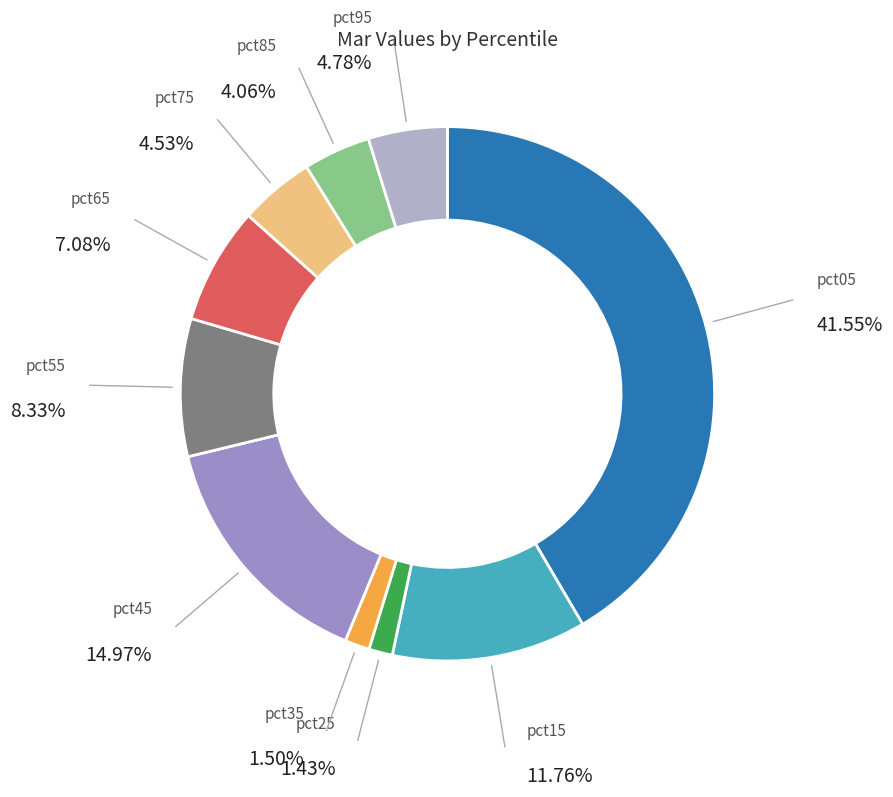

Do pct35 and pct55 together represent more than half of the pie?

No